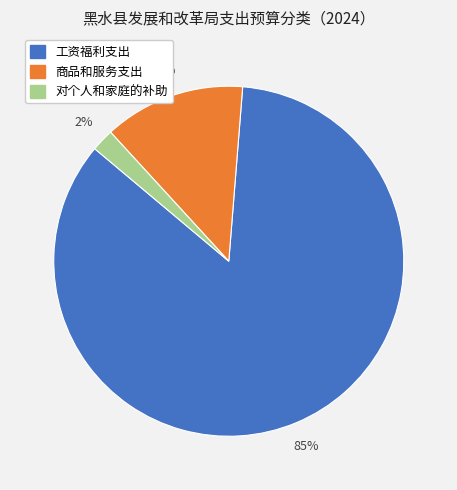

How many slices are in this pie chart?

3